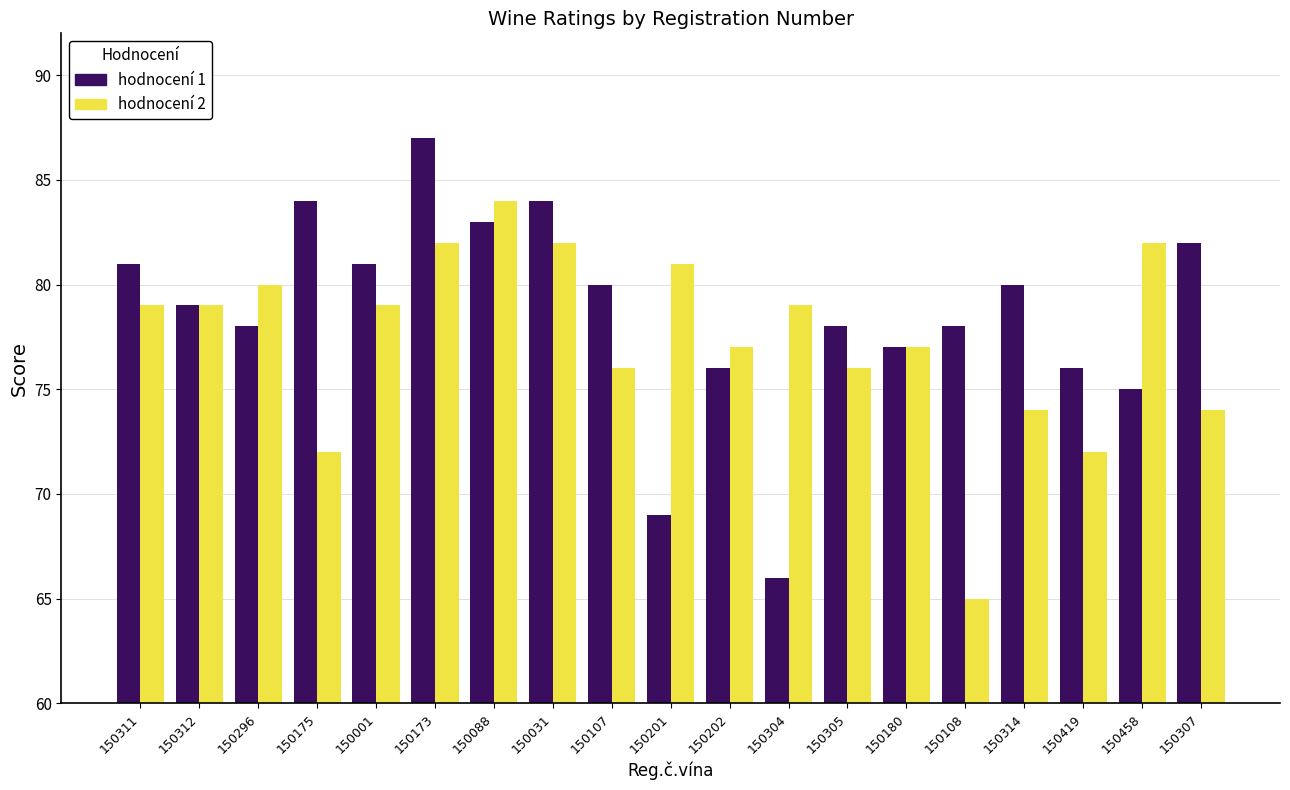

What position from the left is 150307?

19